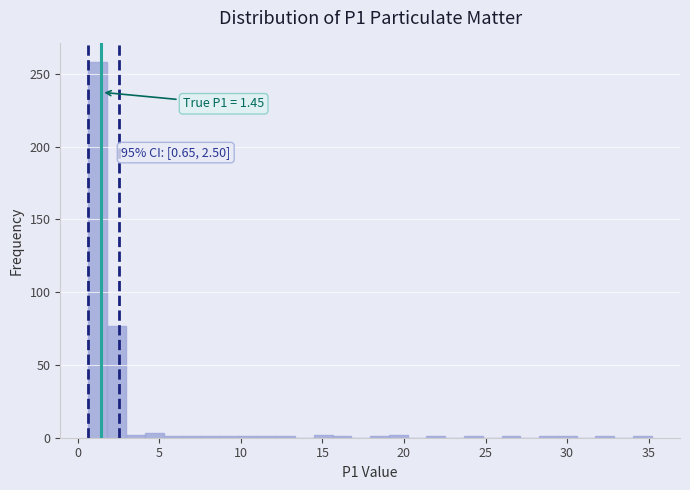

Around what value on the x-axis is the tallest bar? Give the approximate position of its centre, as read against the axis.

1.0